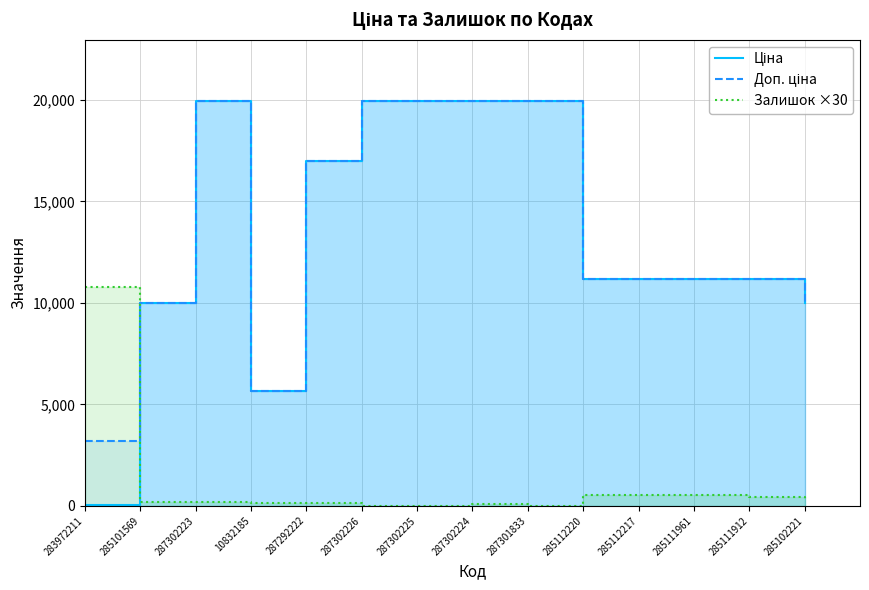

What is the value of the Ціна point at the 13th from the left?

11188.2